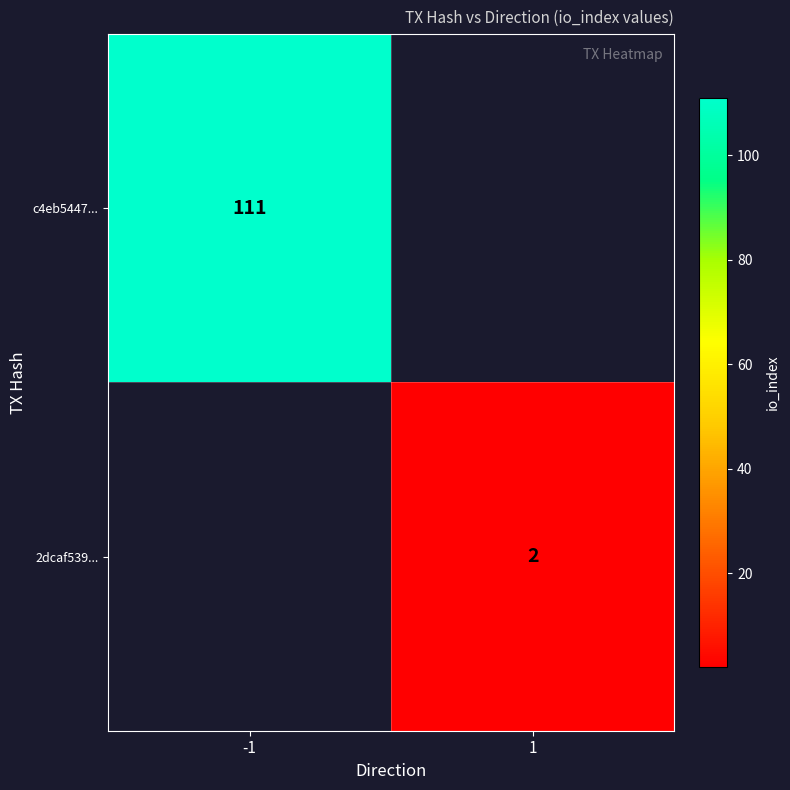

Is the value of 2dcaf539... at 1 greater than the value of c4eb5447... at -1?

No